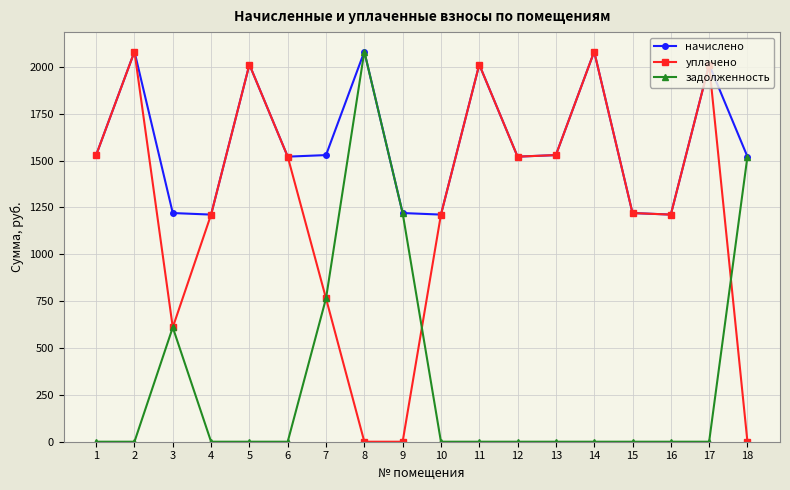

What is the sum of all уплачено values?

22527.1